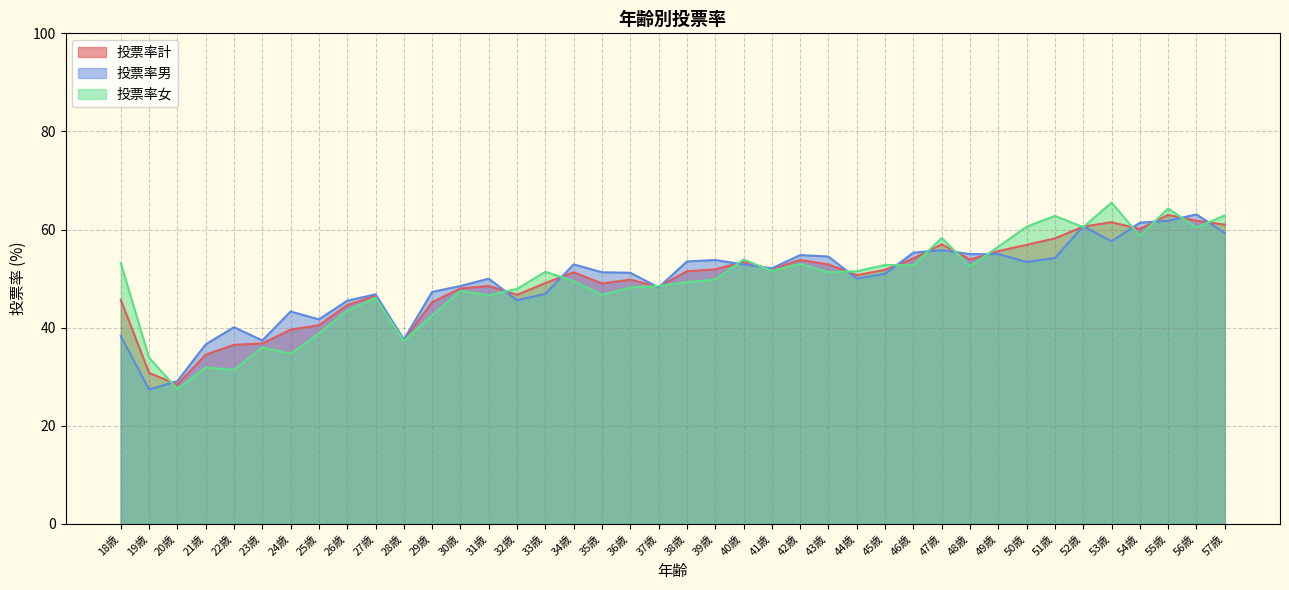

Which series changed the most between 31歳 and 44歳?

投票率女